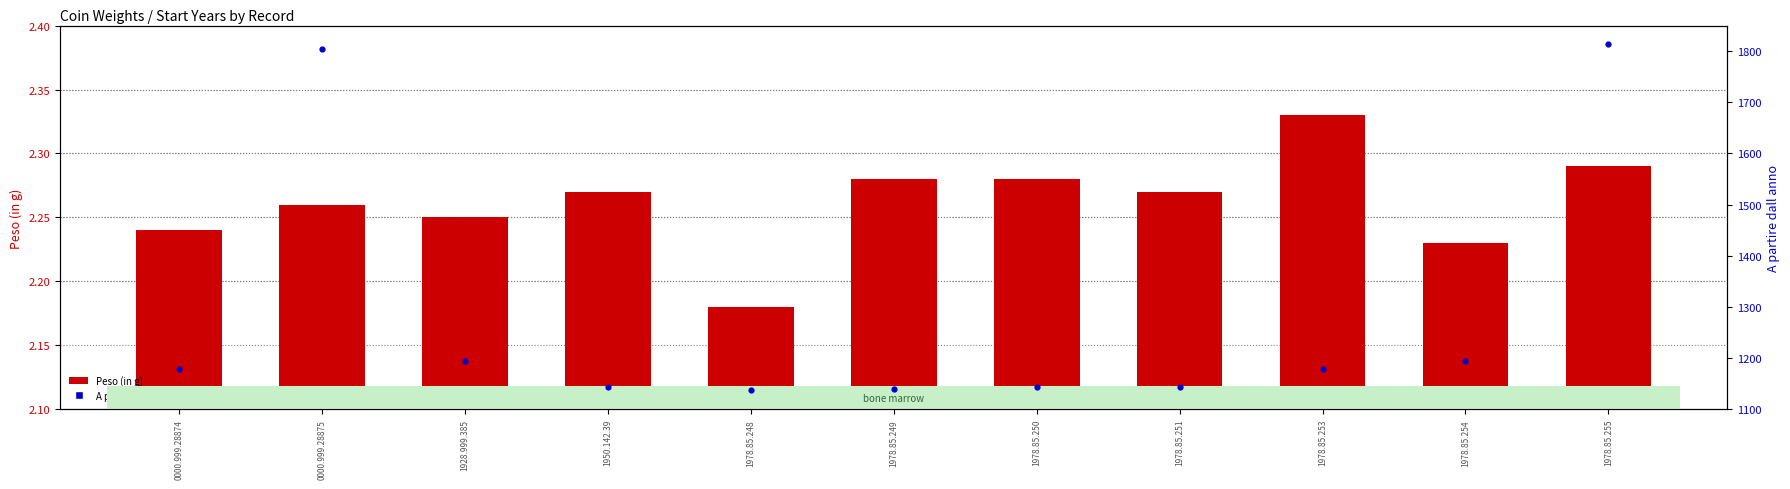

At how many categories does at least one series exceed 1452?

2